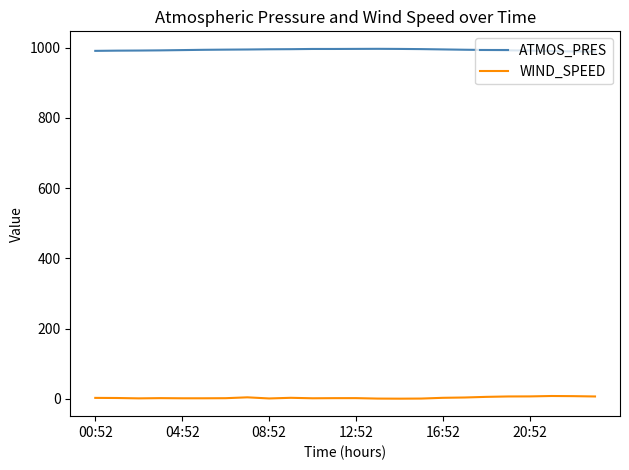

True or false: WIND_SPEED and ATMOS_PRES intersect in this chart.

False